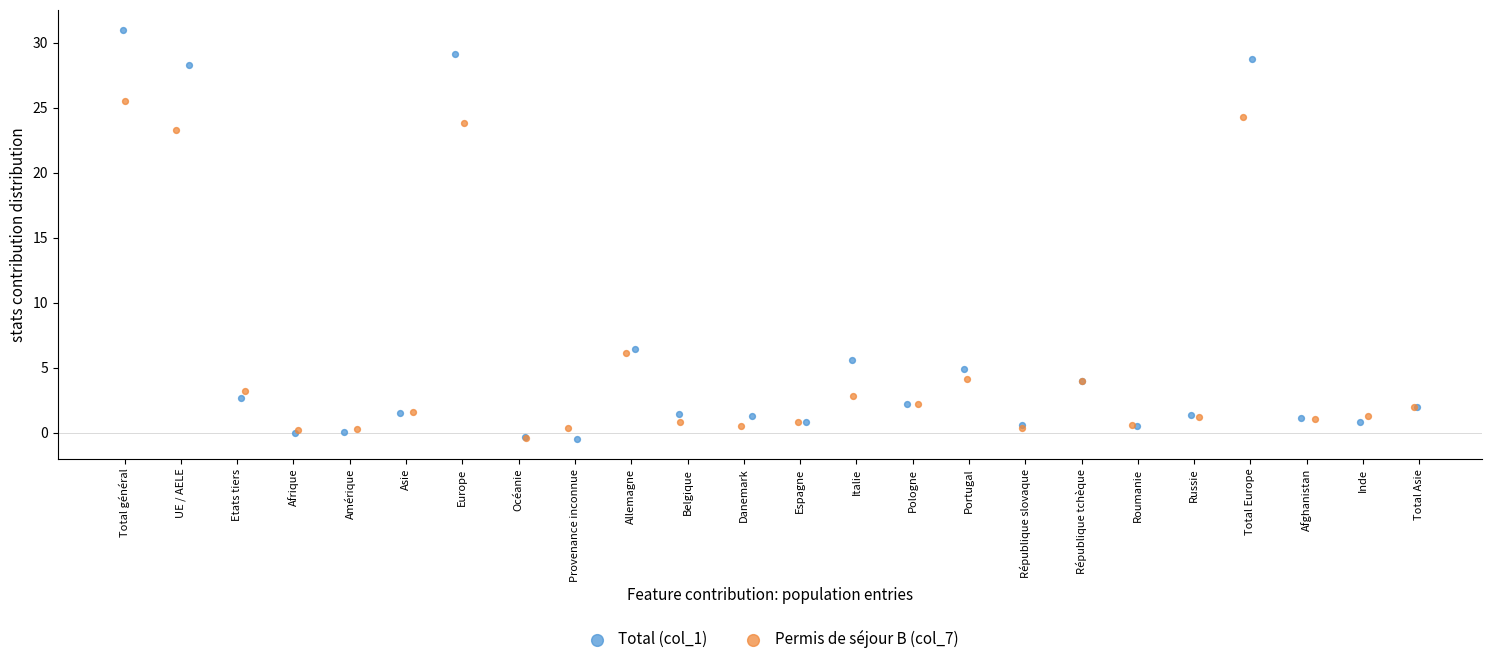

Which series reaches the maximum Y coordinate?

Total (col_1)